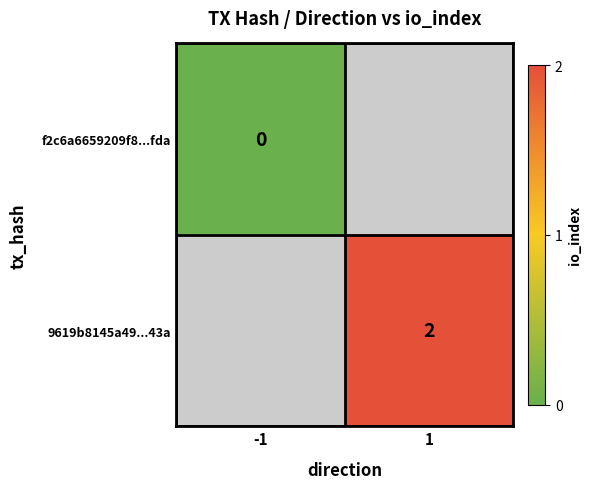

The value of 9619b8145a49...43a at 1 is 1. True or false?

False